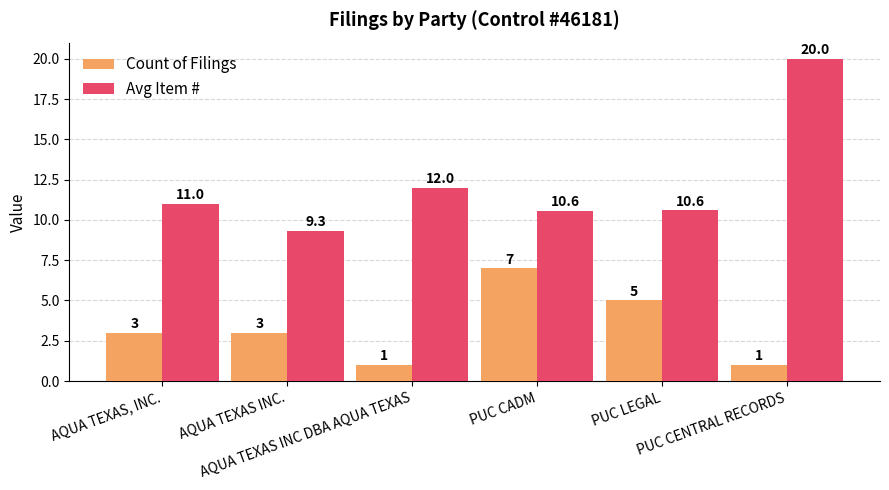

Rank the series by their maximum value, from lowest to highest.

Count of Filings, Avg Item #